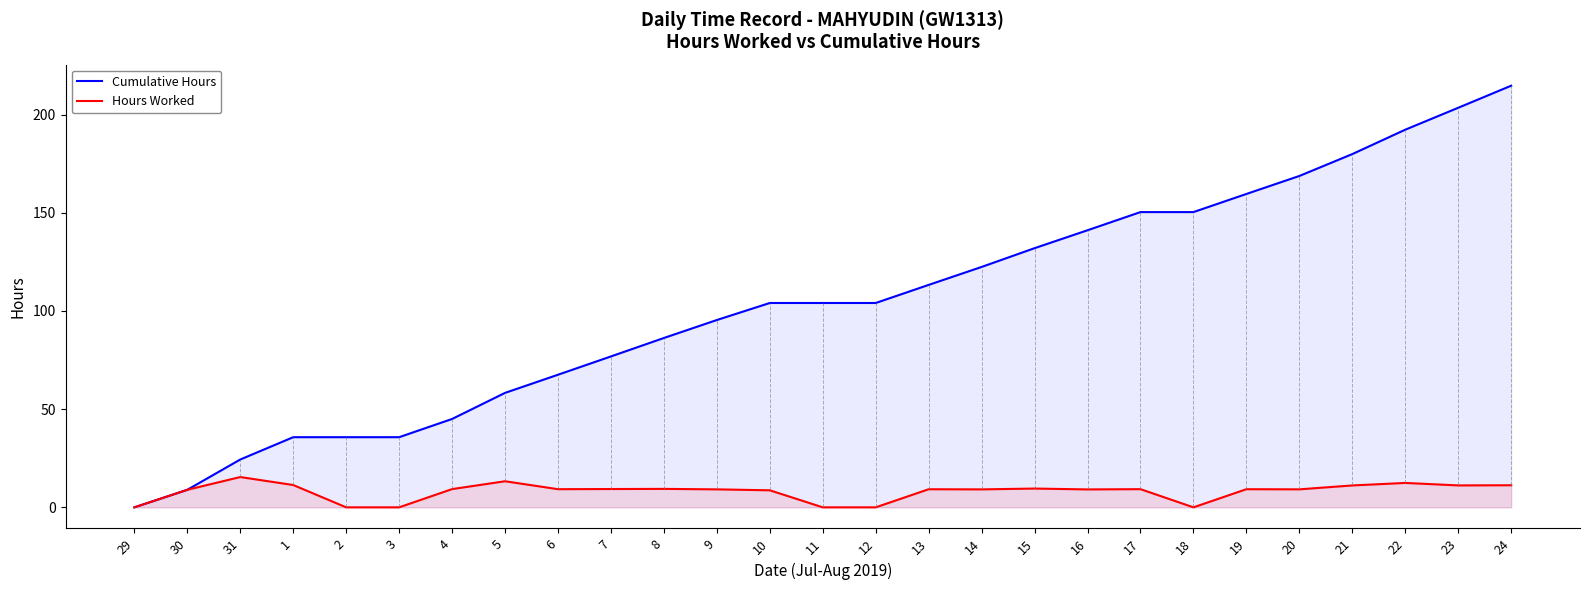

True or false: Hours Worked and Cumulative Hours cross at least once.

False